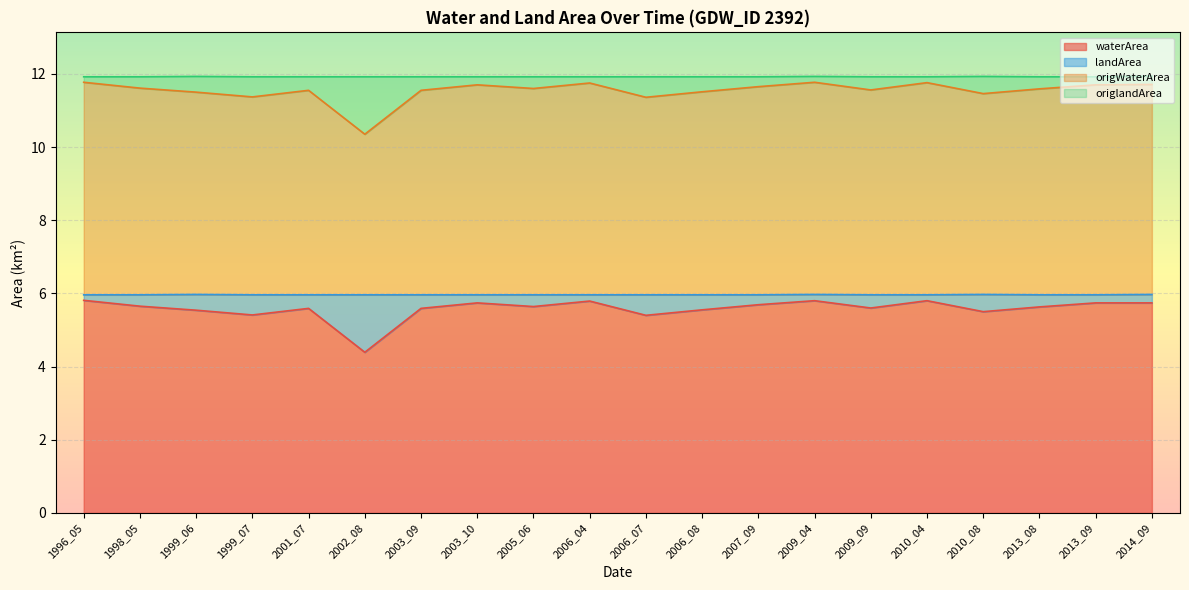

True or false: waterArea and landArea intersect in this chart.

False